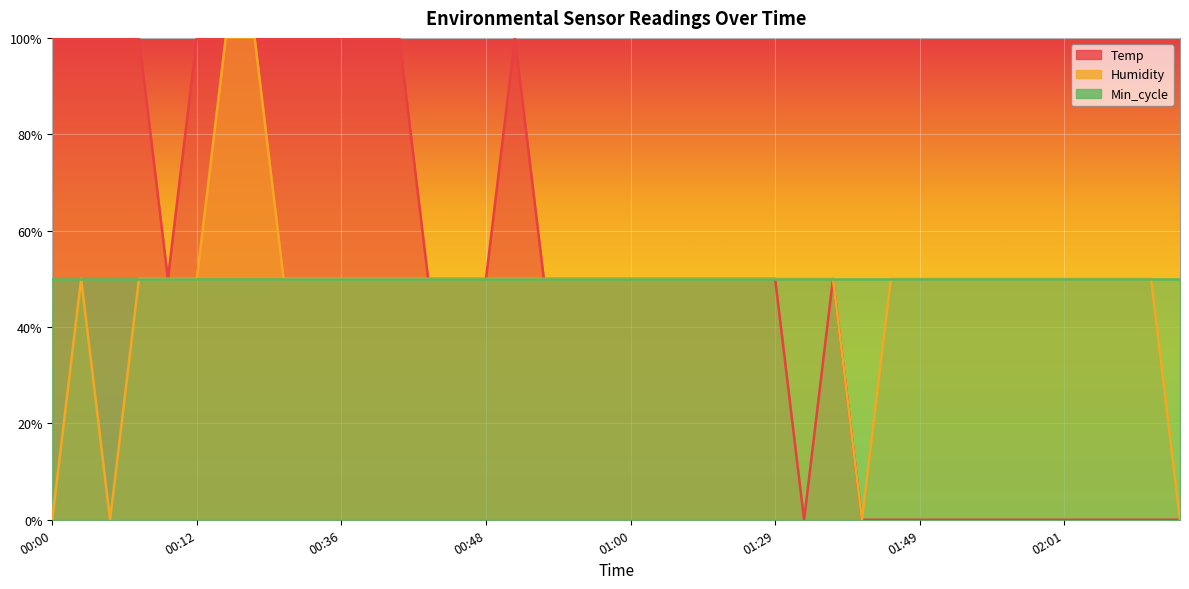

Which has a higher value, 00:17 or 00:03?

00:17